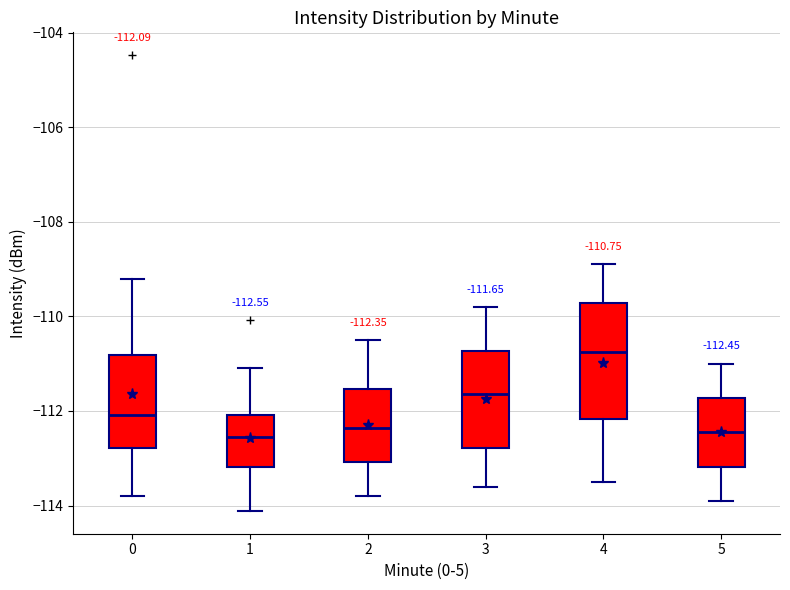

Which box is the tallest, from its lower edge to its upper edge?

4